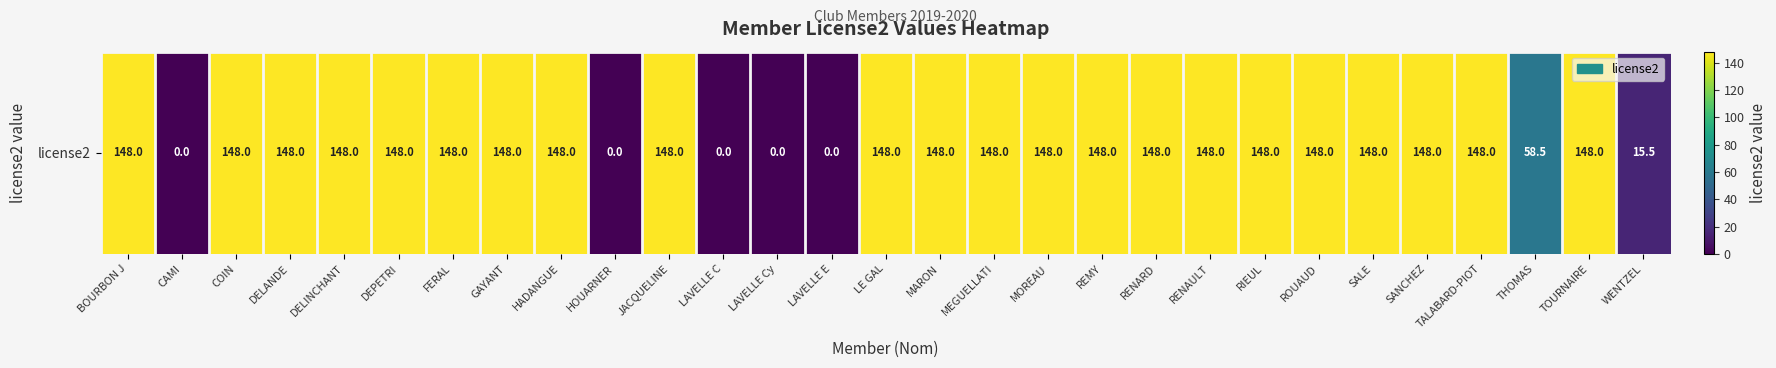

Where is the data nearest to the value 74?

THOMAS